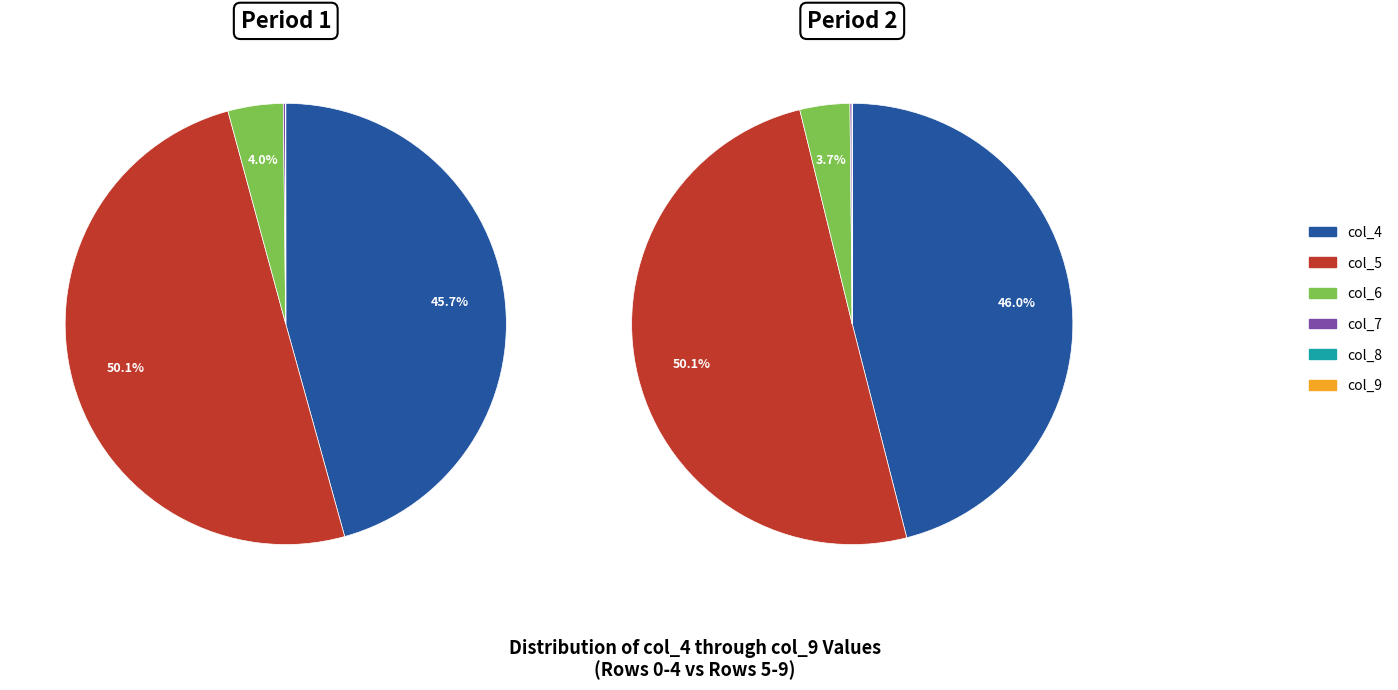

Which series changed the most between 6 and 9?

col_6